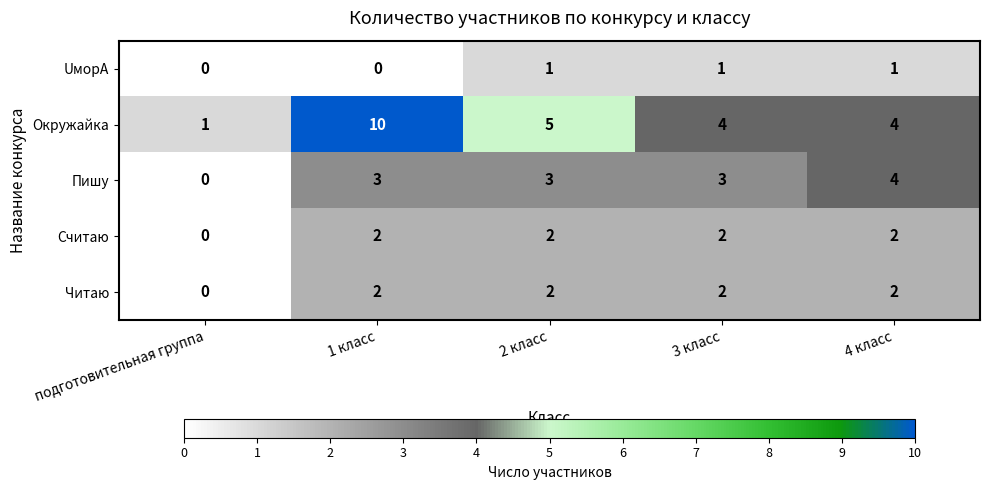

Reading left to right, list all the values displayed in this chart.

UморА: 0	0	1	1	1
Окружайка: 1	10	5	4	4
Пишу: 0	3	3	3	4
Считаю: 0	2	2	2	2
Читаю: 0	2	2	2	2